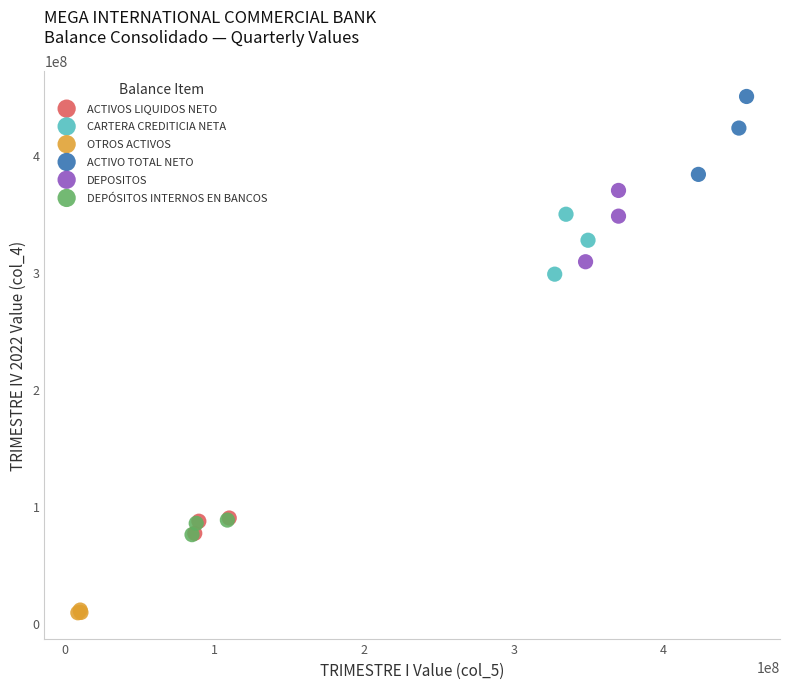

Which series has the largest Y range (max minus min)?

ACTIVO TOTAL NETO